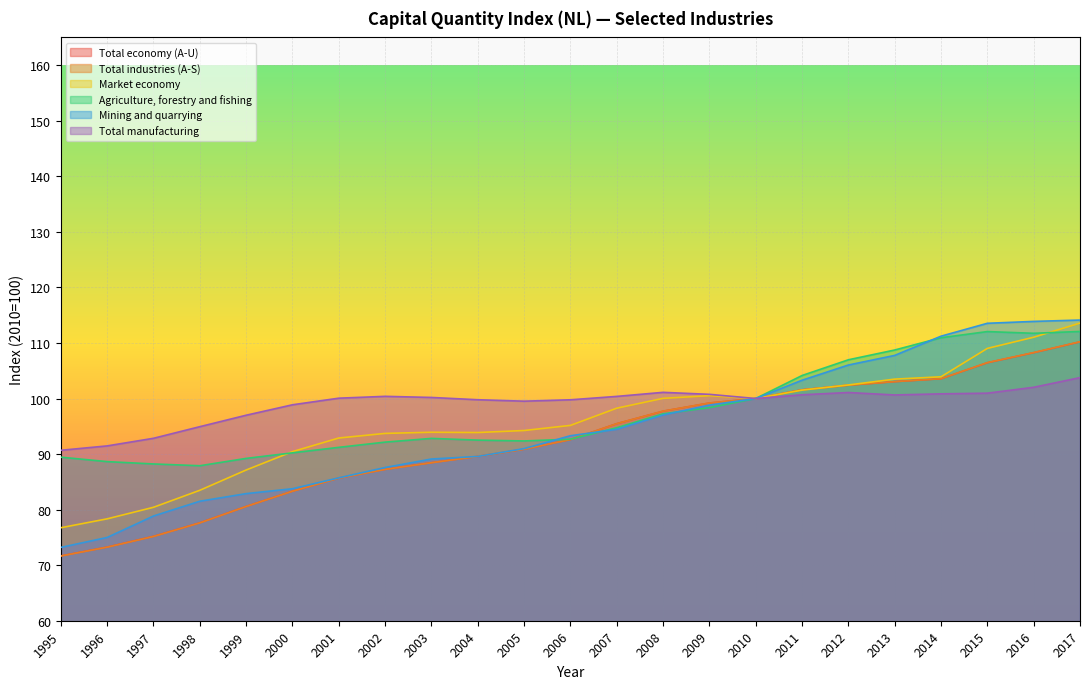

What is the spread (max minus min) of values at 2011?

3.5